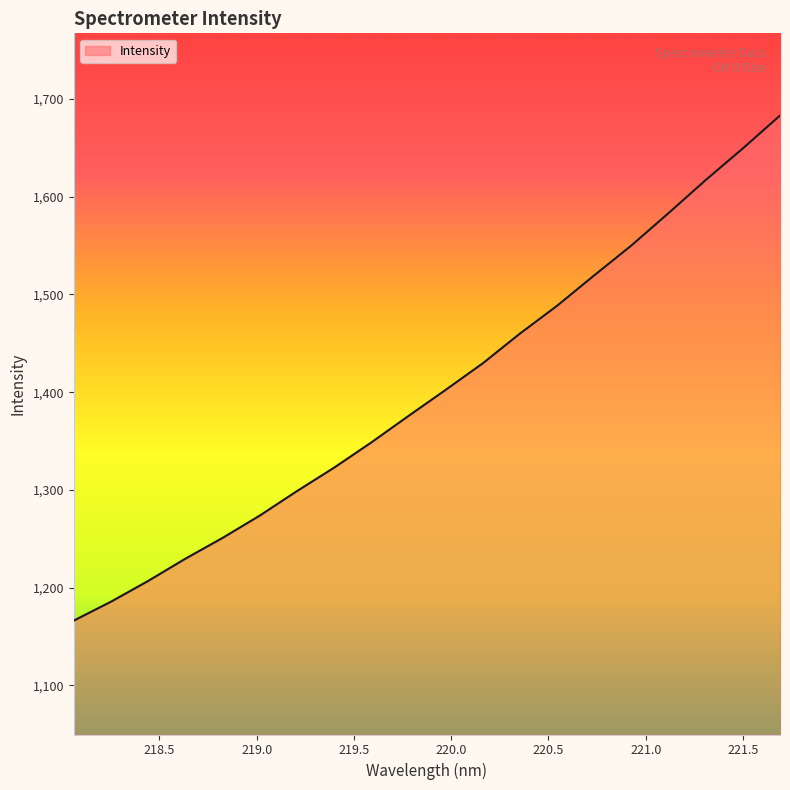

How many lines are shown in the chart?

1